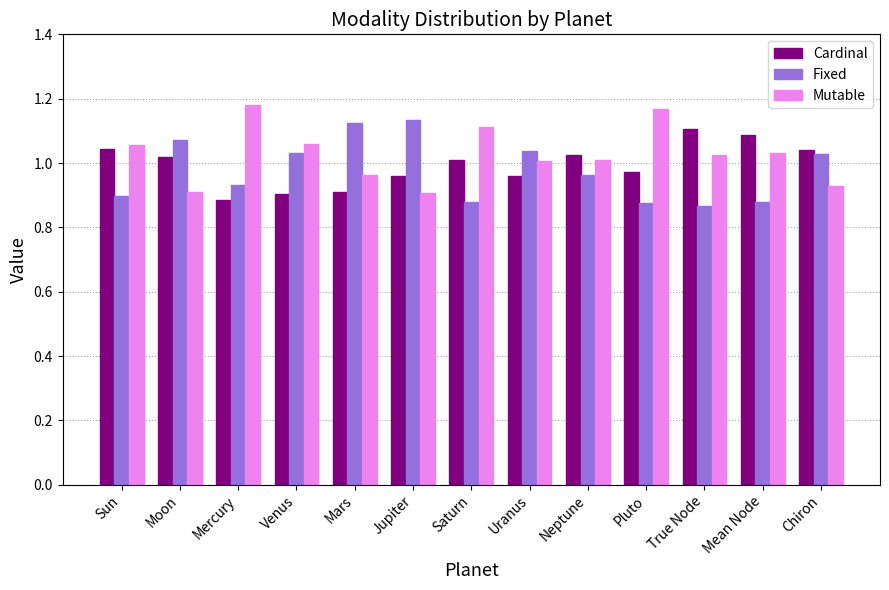

How many groups of bars are there?

13